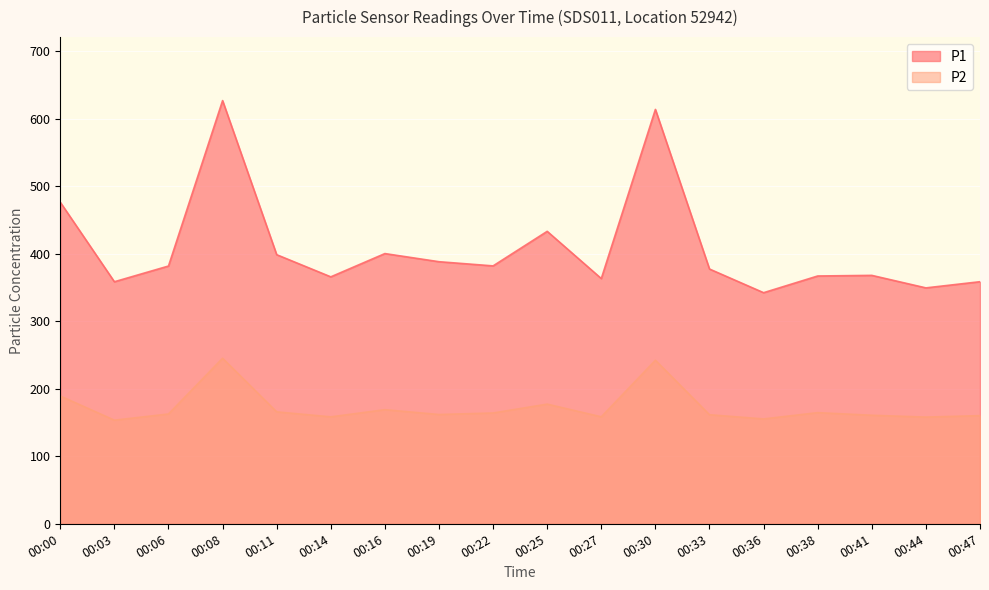

What is the difference between the highest and lowest values at 00:00?

287.1